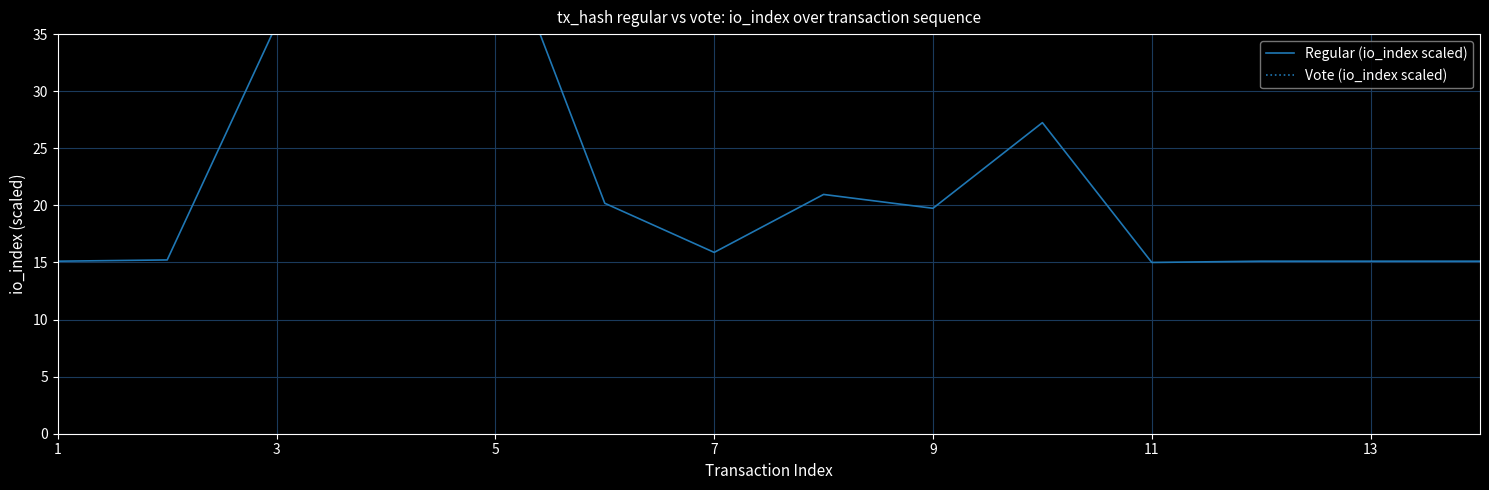

What is the difference between the maximum and minimum values in the Regular (io_index scaled) series?

31.0